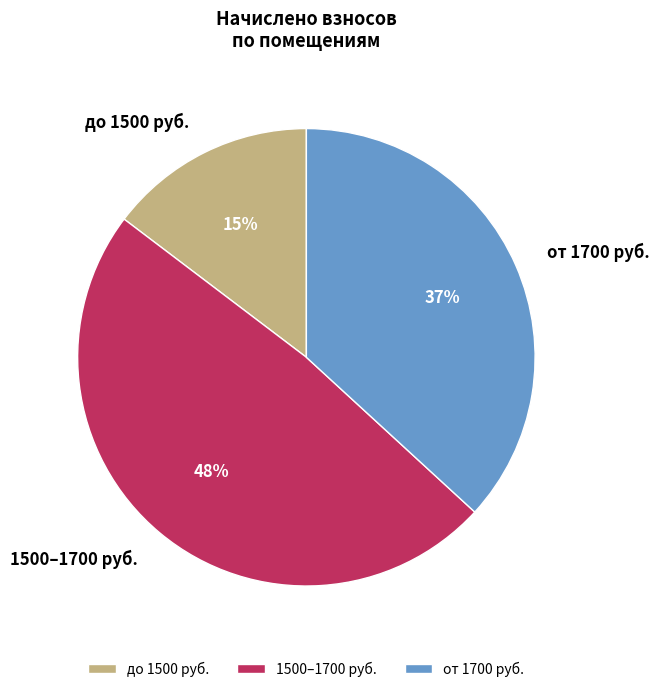

Is there a majority slice in this chart?

No